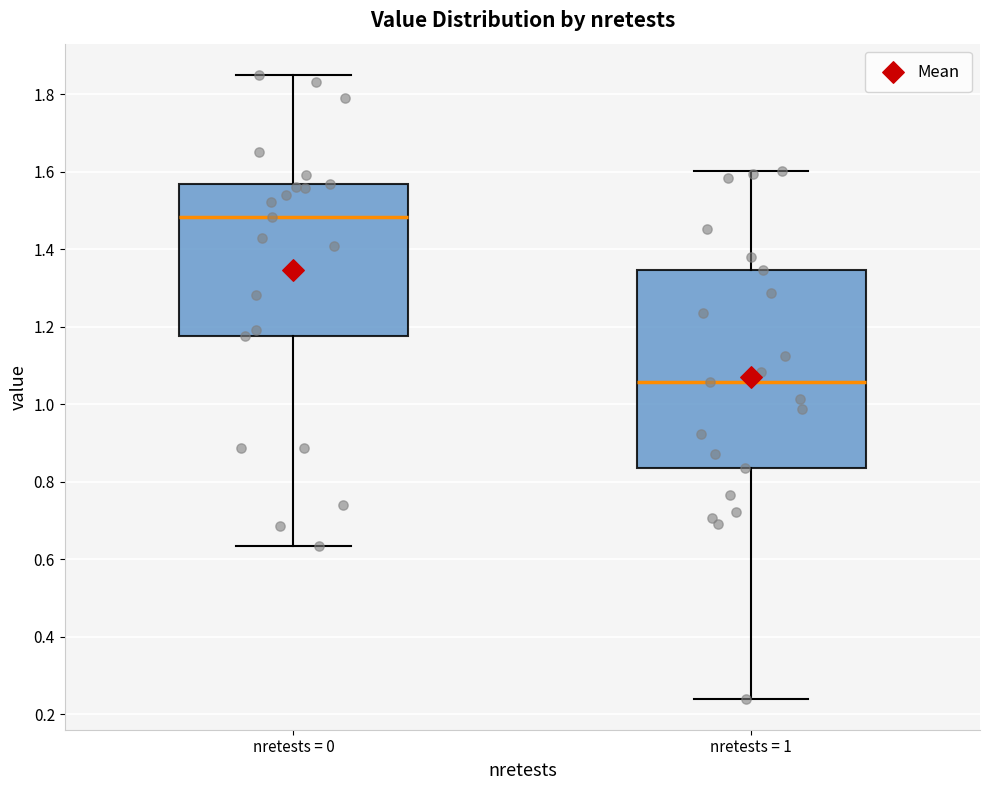

Where does the upper whisker of the box for nretests = 1 end on the y-axis? The values are not printed on the chart, so give them approximately, as read against the axis.

1.60